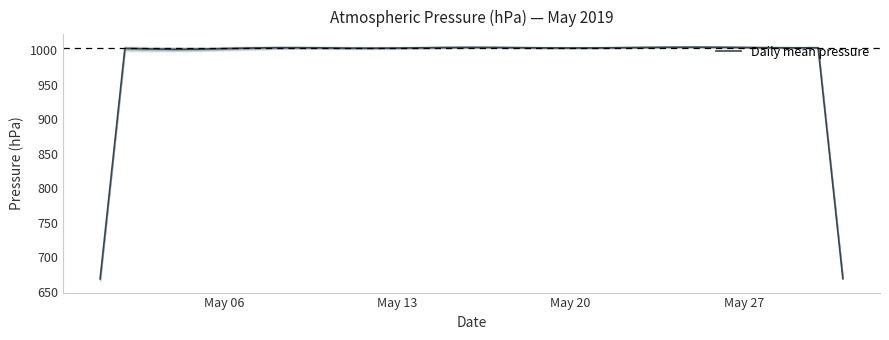

The value at 8 is 254.5. True or false?

False